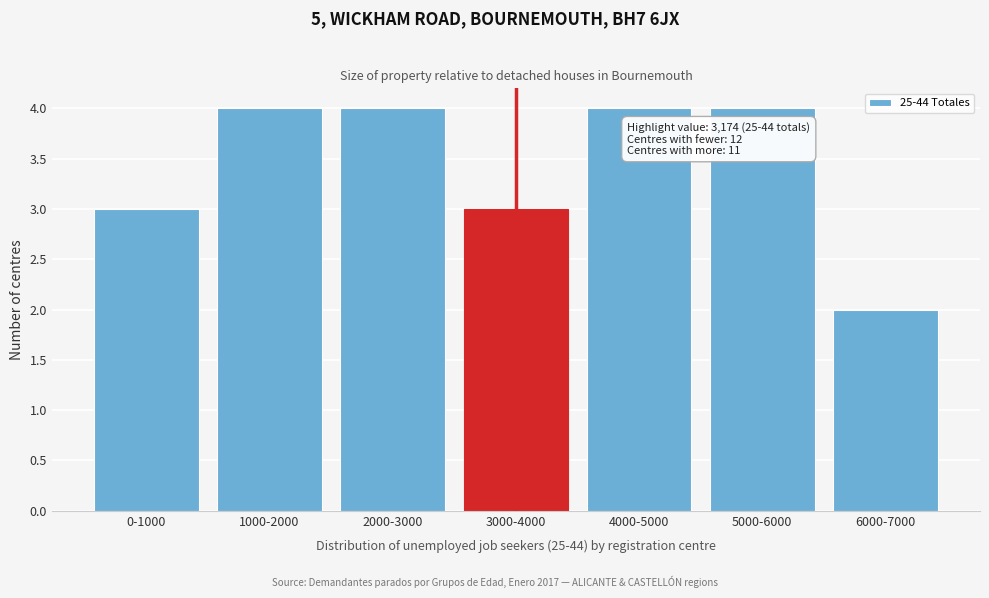

Reading left to right, extract all data points from this chart.

3	4	4	3	4	4	2